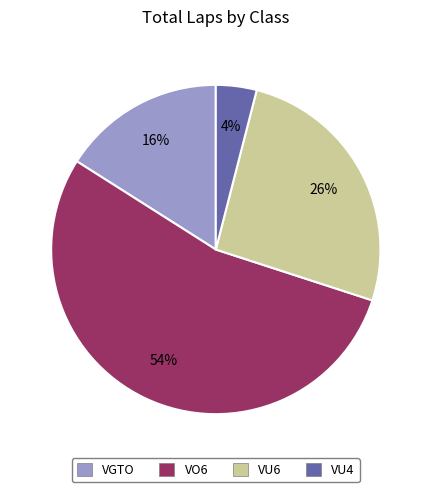

Is there any slice that represents more than half of the pie?

Yes